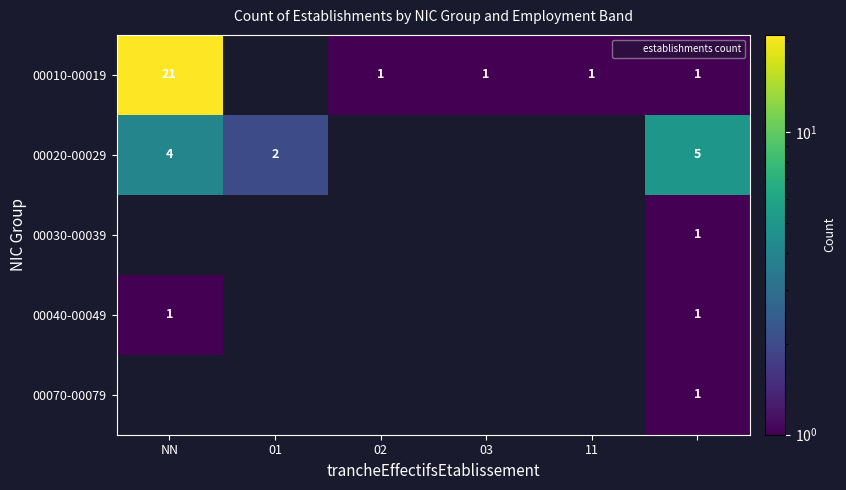

The 00020-00029 series shows 4.0 at NN. True or false?

True